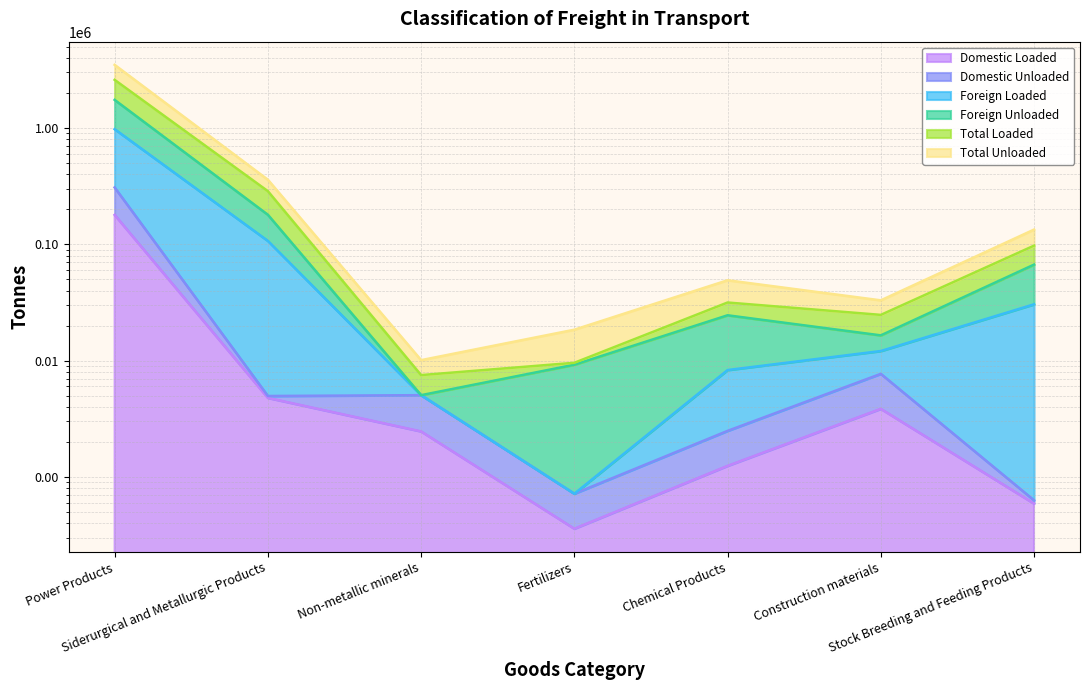

Where is the first local minimum for Domestic Unloaded?

Siderurgical and Metallurgic Products